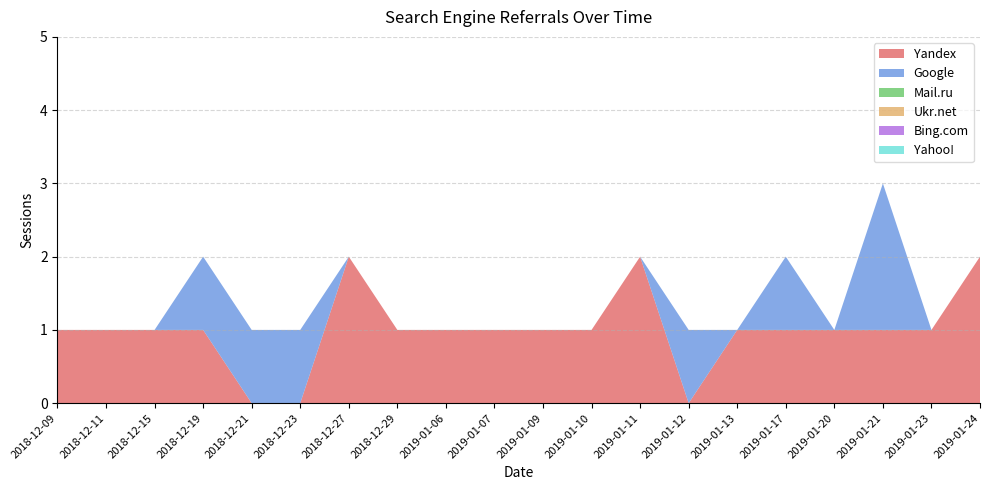

Reading left to right, what are all the values shown in this chart?

Yandex: 1	1	1	1	0	0	2	1	1	1	1	1	2	0	1	1	1	1	1	2
Google: 0	0	0	1	1	1	0	0	0	0	0	0	0	1	0	1	0	2	0	0
Mail.ru: 0	0	0	0	0	0	0	0	0	0	0	0	0	0	0	0	0	0	0	0
Ukr.net: 0	0	0	0	0	0	0	0	0	0	0	0	0	0	0	0	0	0	0	0
Bing.com: 0	0	0	0	0	0	0	0	0	0	0	0	0	0	0	0	0	0	0	0
Yahoo!: 0	0	0	0	0	0	0	0	0	0	0	0	0	0	0	0	0	0	0	0